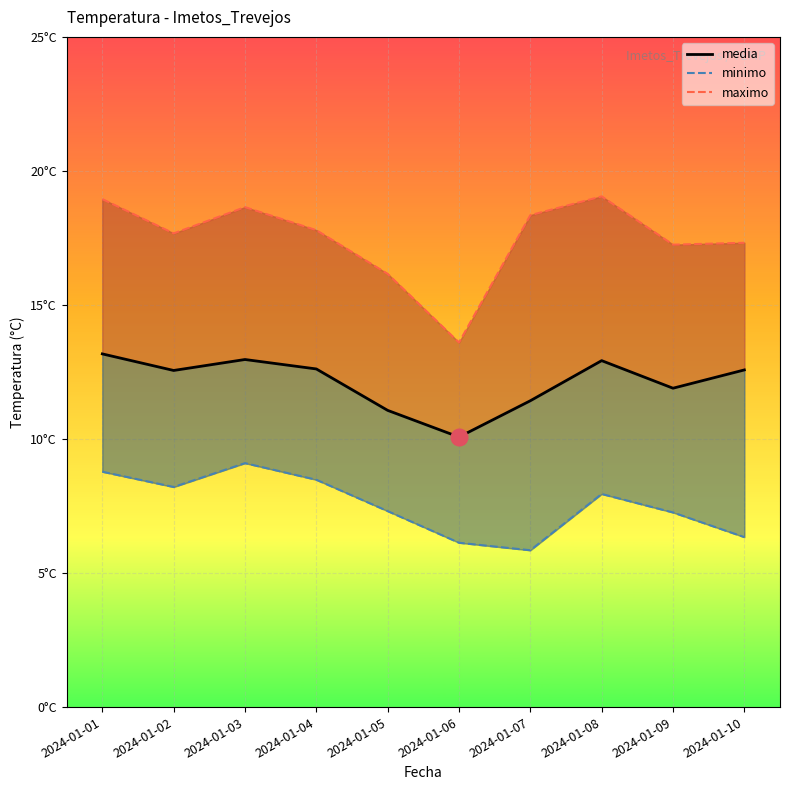

At which category does maximo_line reach its first local peak?

2024-01-03